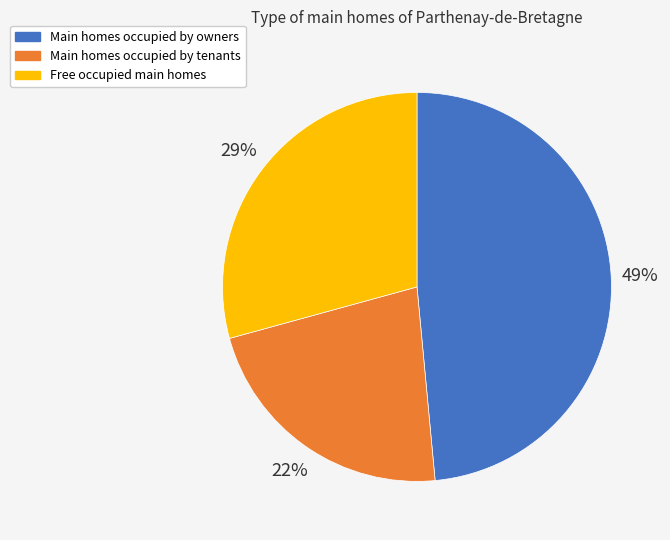

True or false: Main homes occupied by owners accounts for 49% of the total.

True